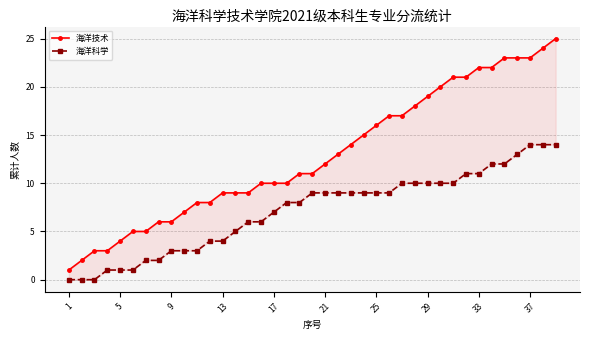

True or false: 海洋技术 and 海洋科学 intersect in this chart.

False